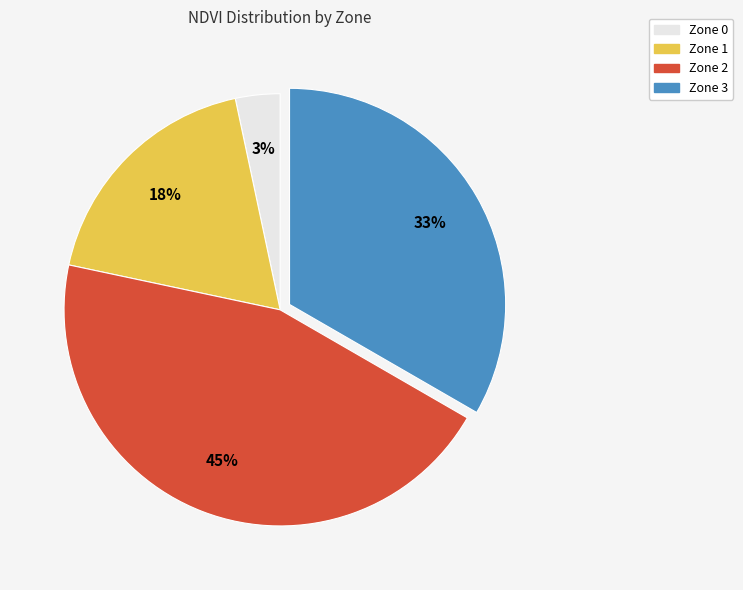

Is it true that Zone 3 is 33% of the pie?

True